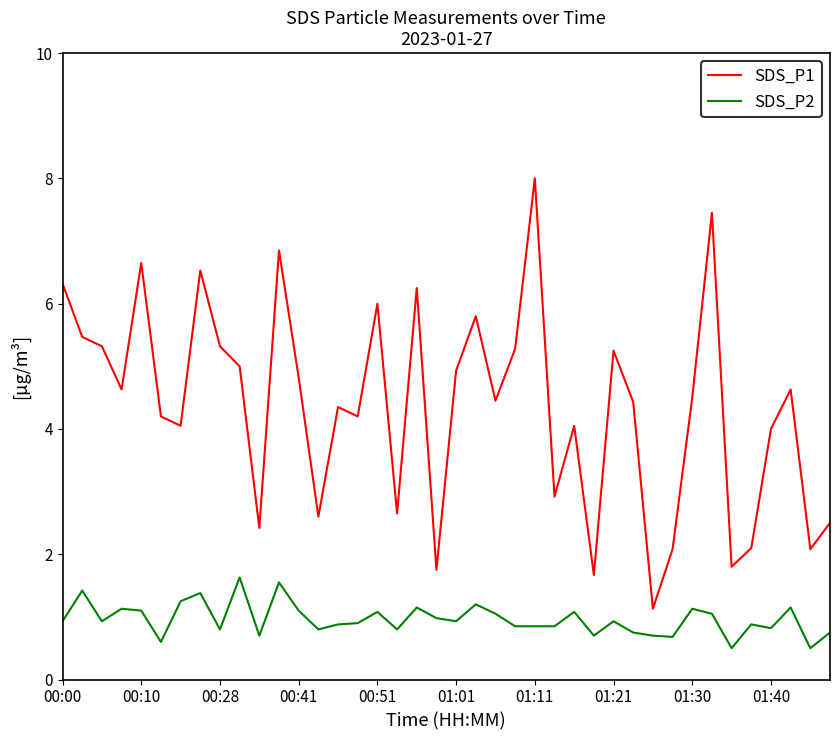

List the series in order of their peak value, highest first.

SDS_P1, SDS_P2